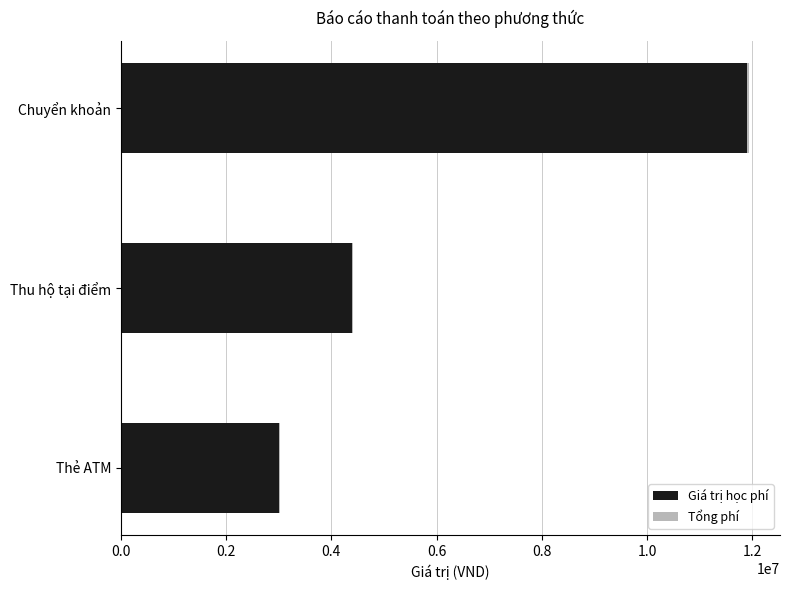

How many series are shown in this chart?

2